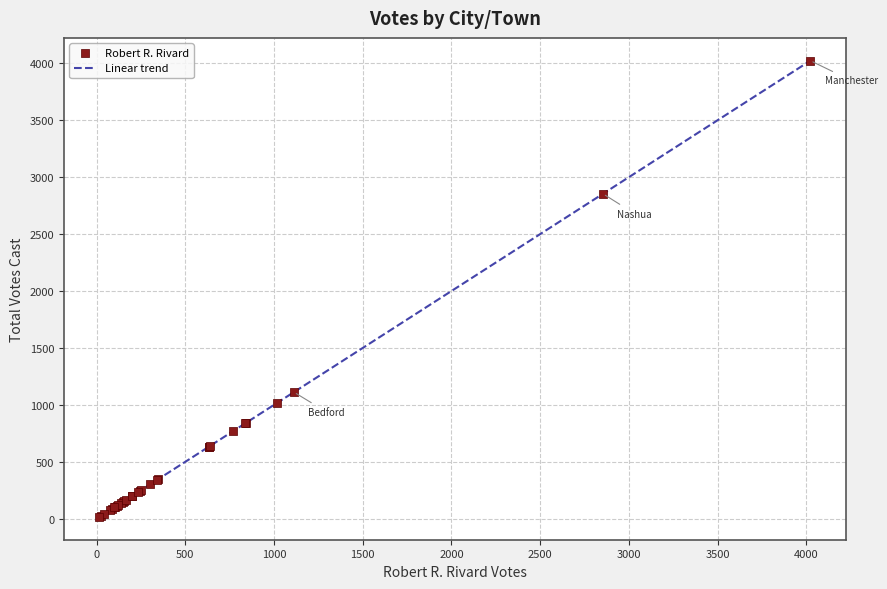

What is the greatest value displayed?

4023.0